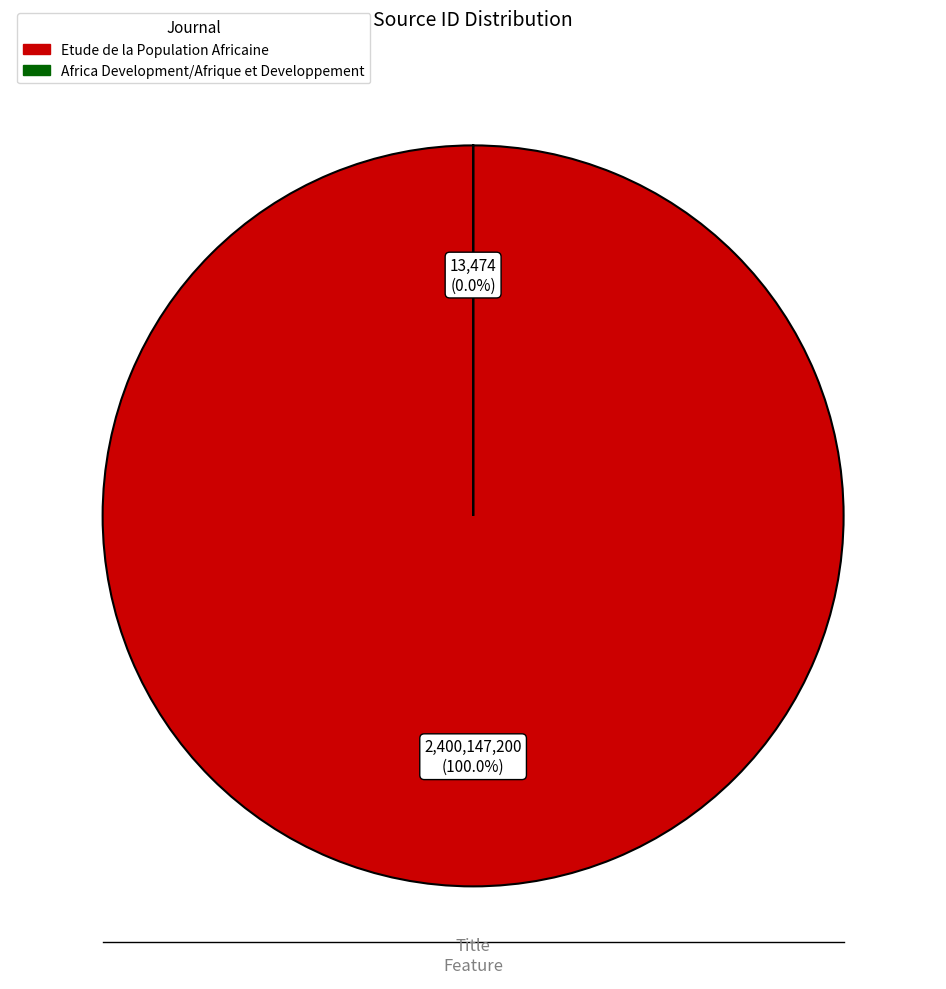

The Etude de la Population Africaine slice represents 86% of the pie. True or false?

False